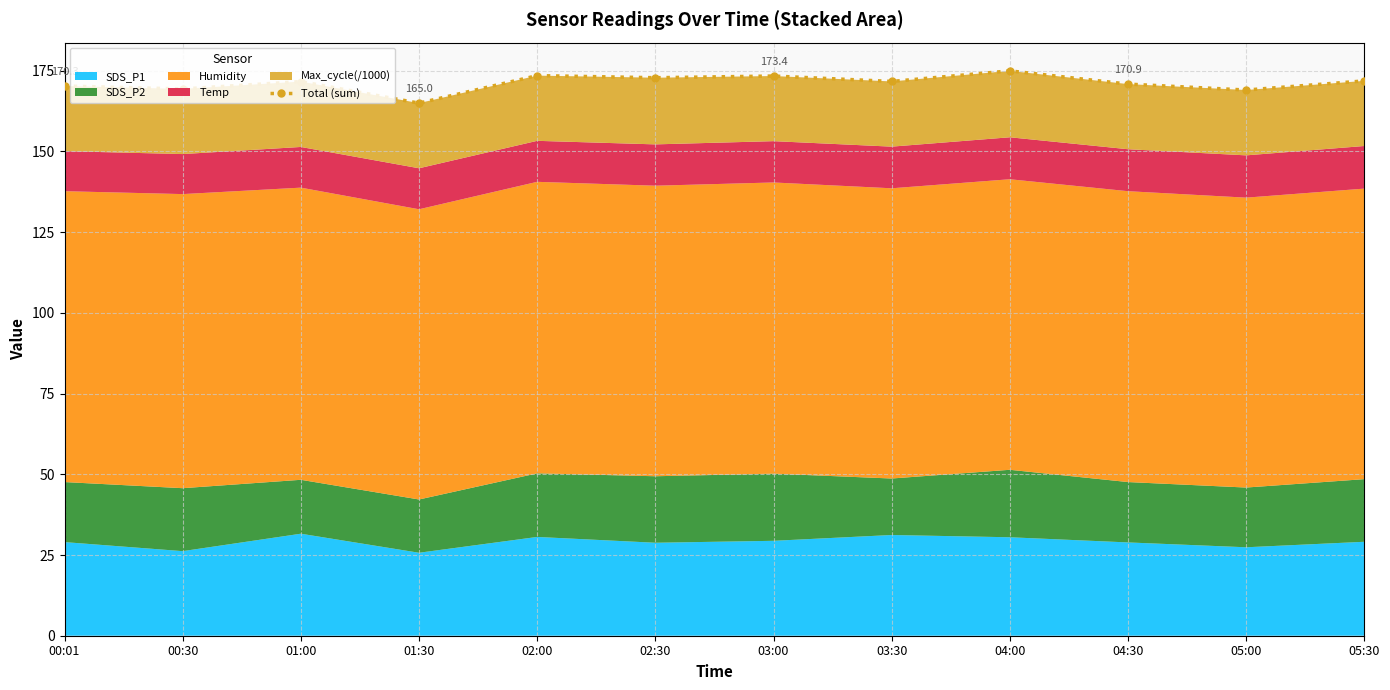

Reading left to right, transcribe all the data shown in this chart.

170.3	169.4	171.7	165.0	173.5	172.9	173.4	171.7	175.0	170.9	169.0	171.9